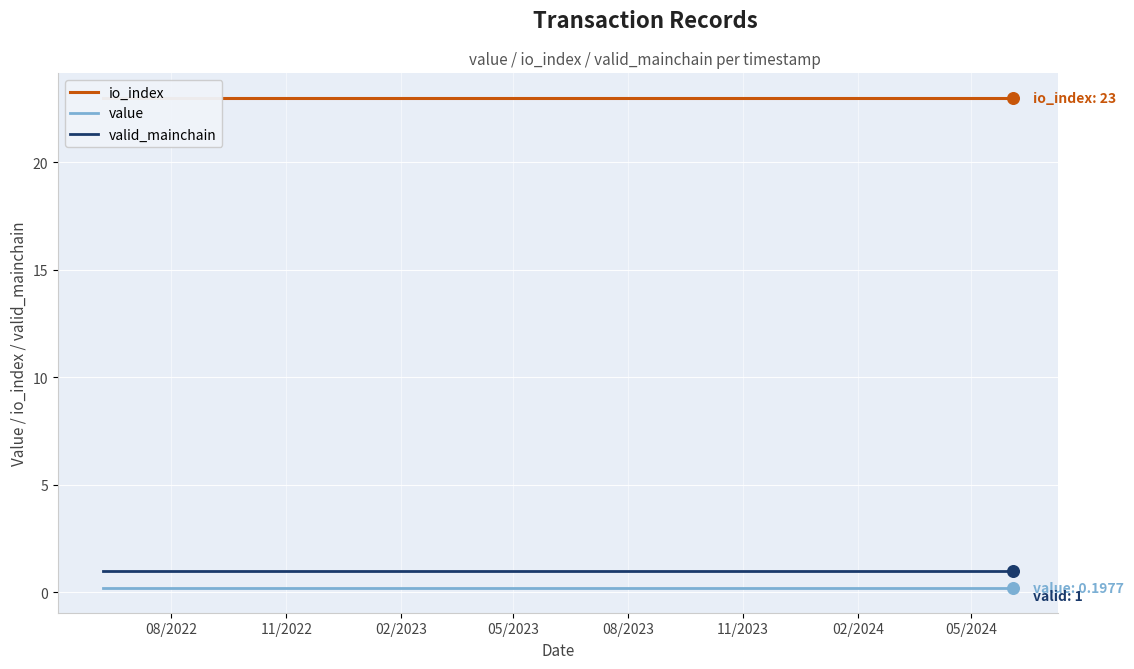

Which series has the widest spread of Y values?

io_index